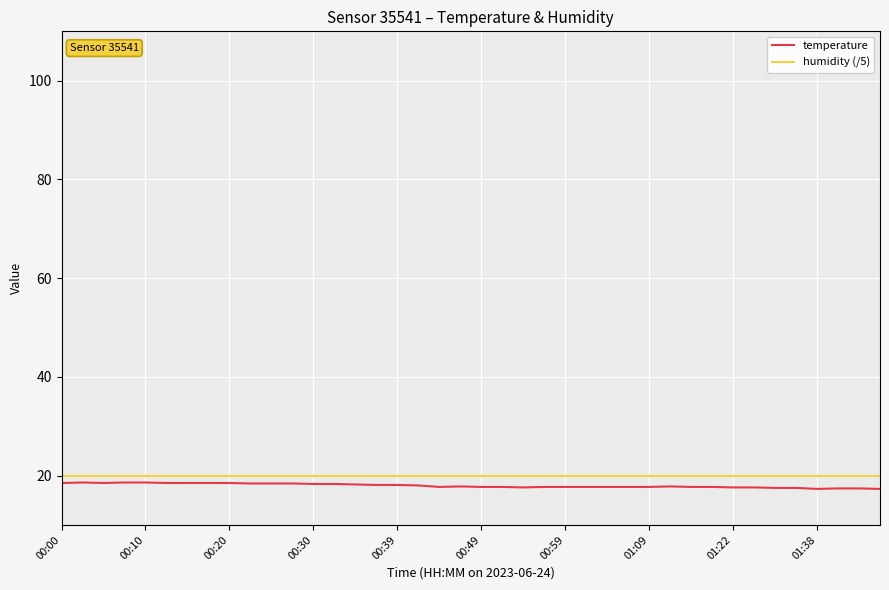

What is the minimum value shown in the chart?

17.3